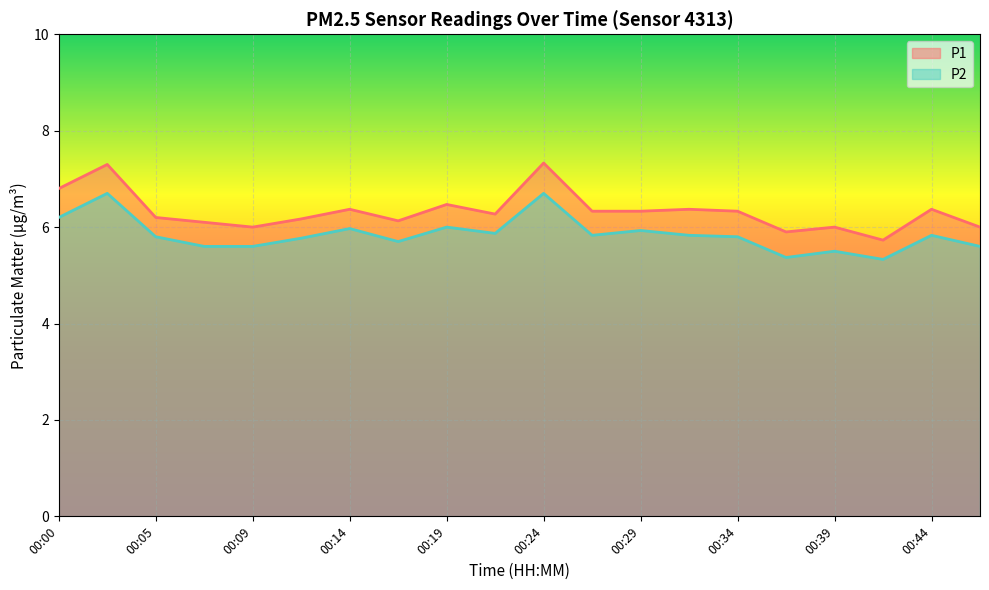

What is the difference between the highest and lowest values at 00:00?

0.6